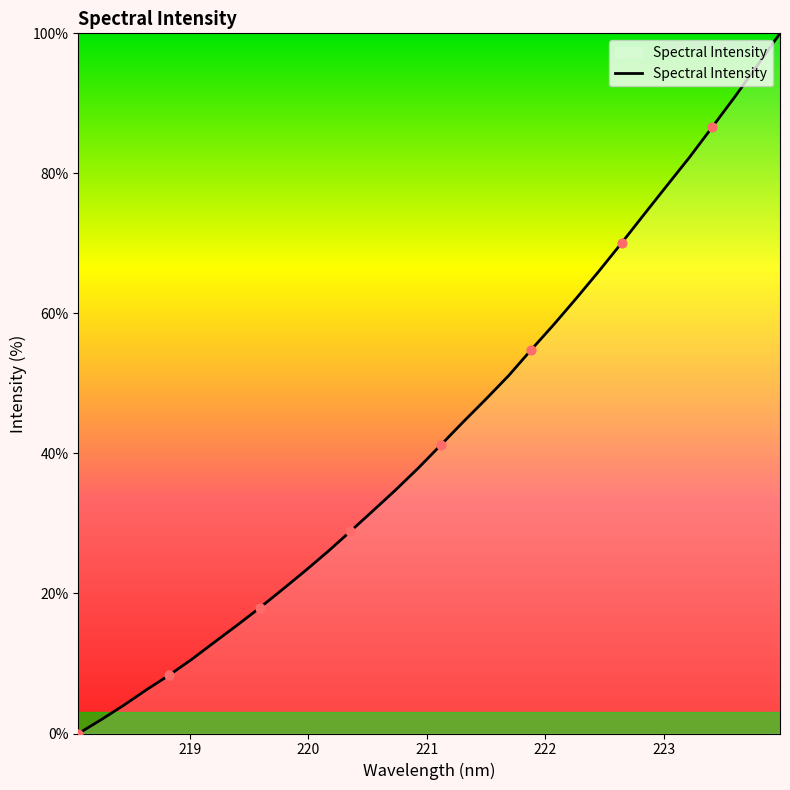

What is the maximum value shown in the chart?

100.0